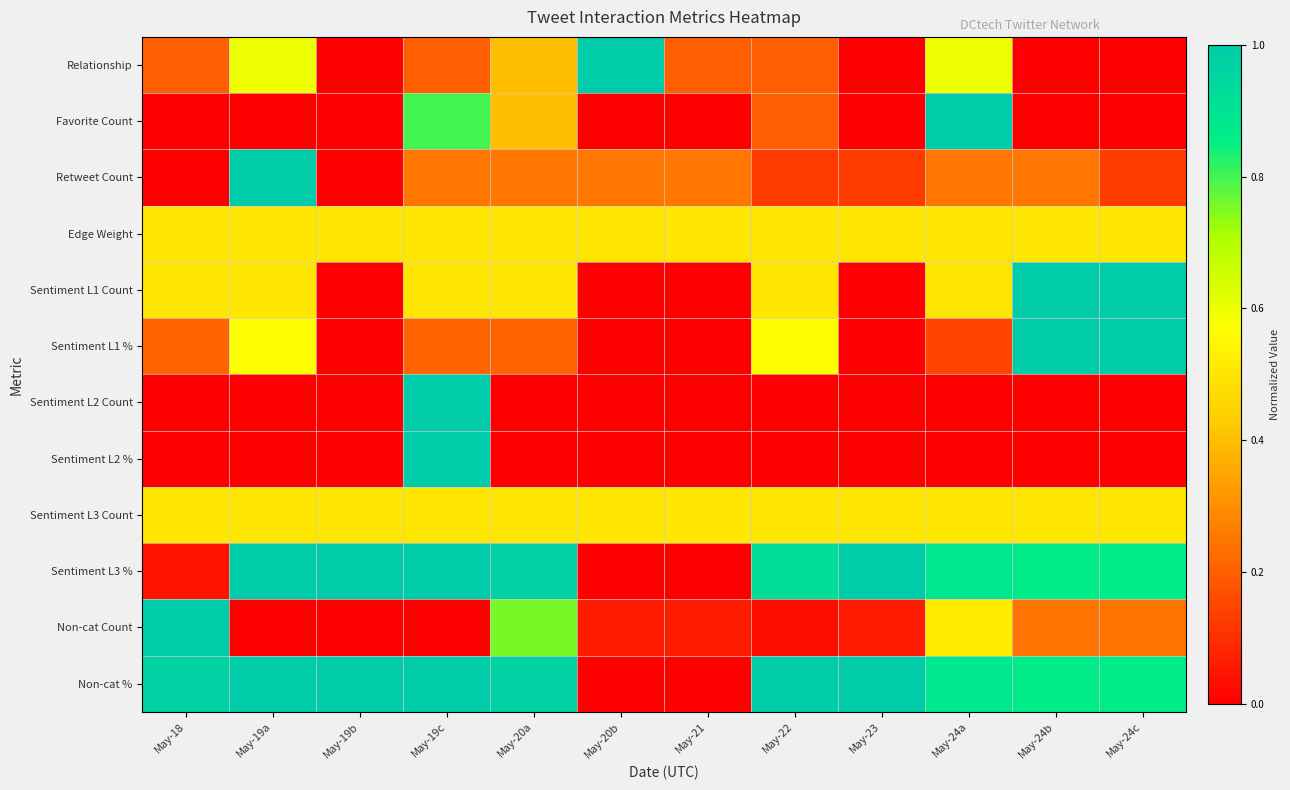

Count the number of categories in the chart.

12